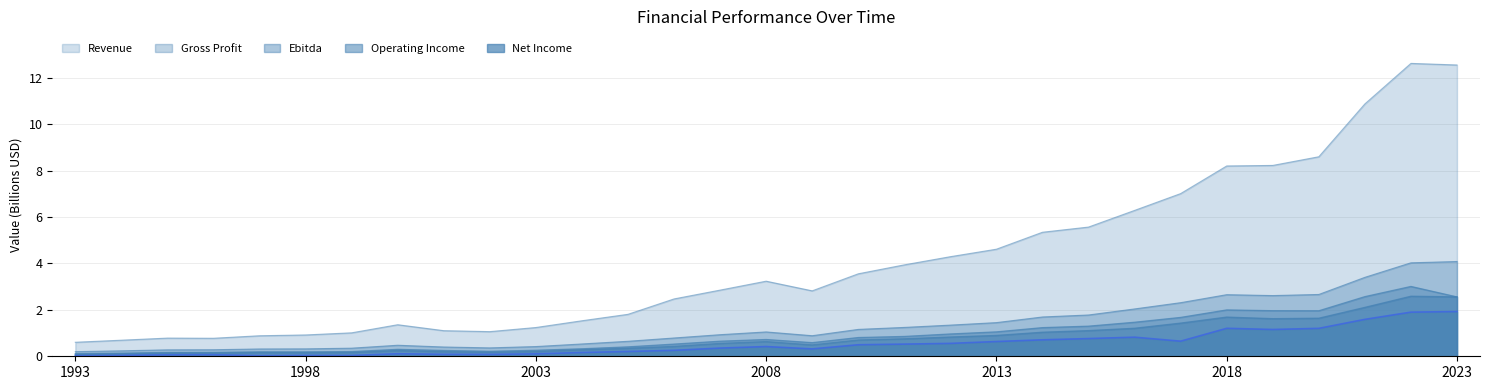

True or false: Gross Profit and Revenue intersect in this chart.

False